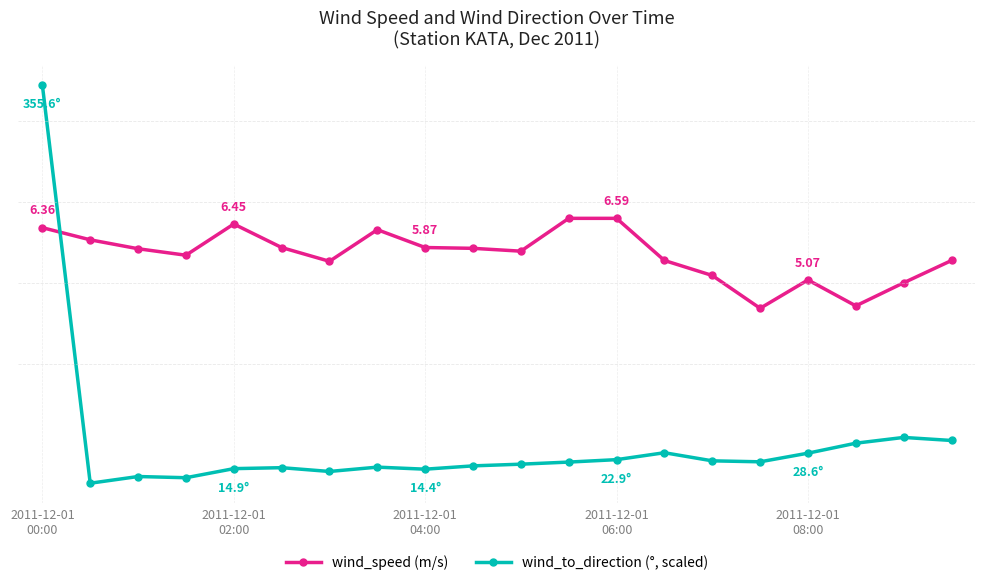

Does the chart have visible grid lines?

Yes